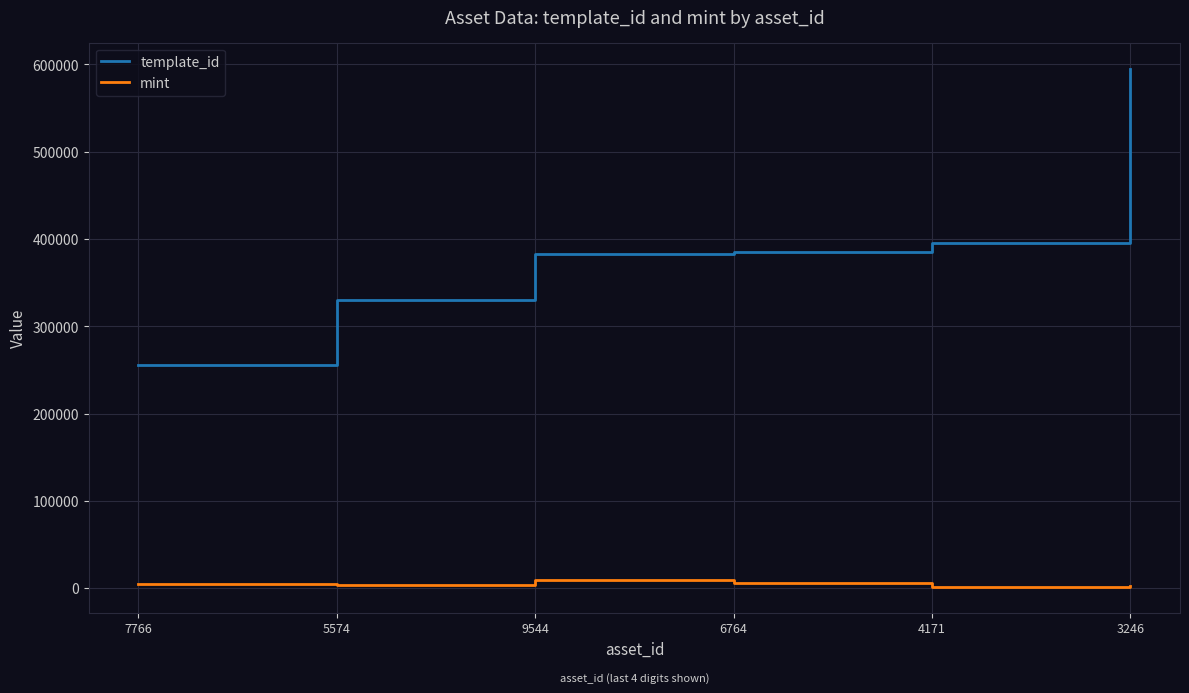

Count the number of categories in the chart.

6